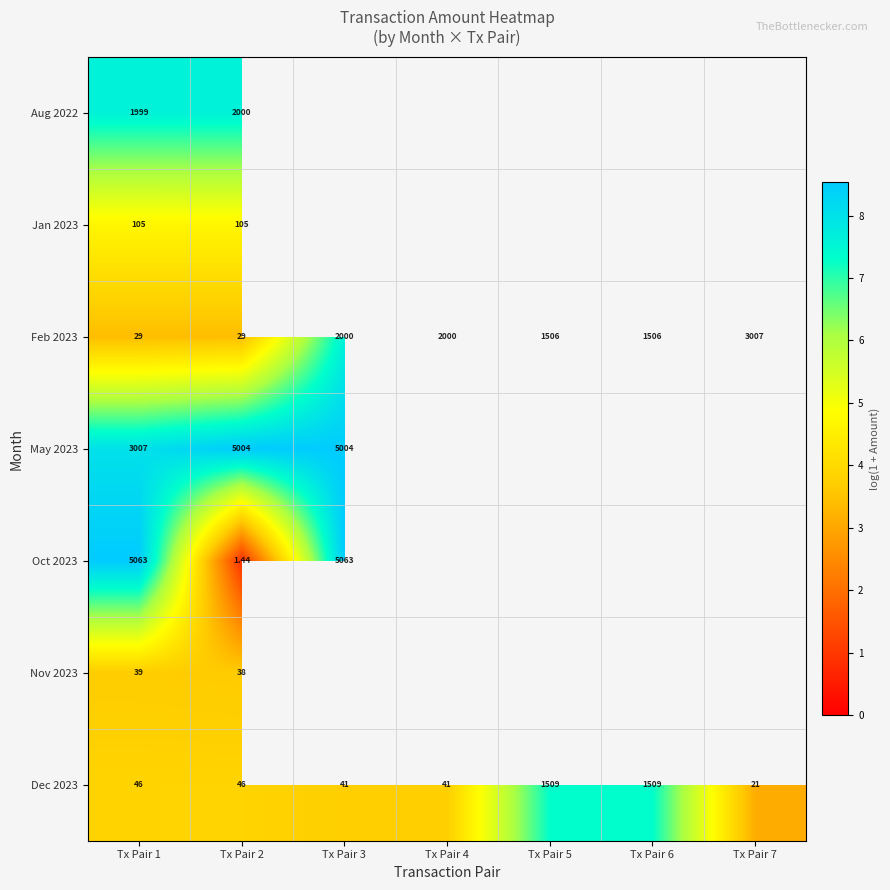

Rank the categories by Dec 2023 value from lowest to highest.

Tx Pair 7, Tx Pair 3, Tx Pair 4, Tx Pair 1, Tx Pair 2, Tx Pair 5, Tx Pair 6